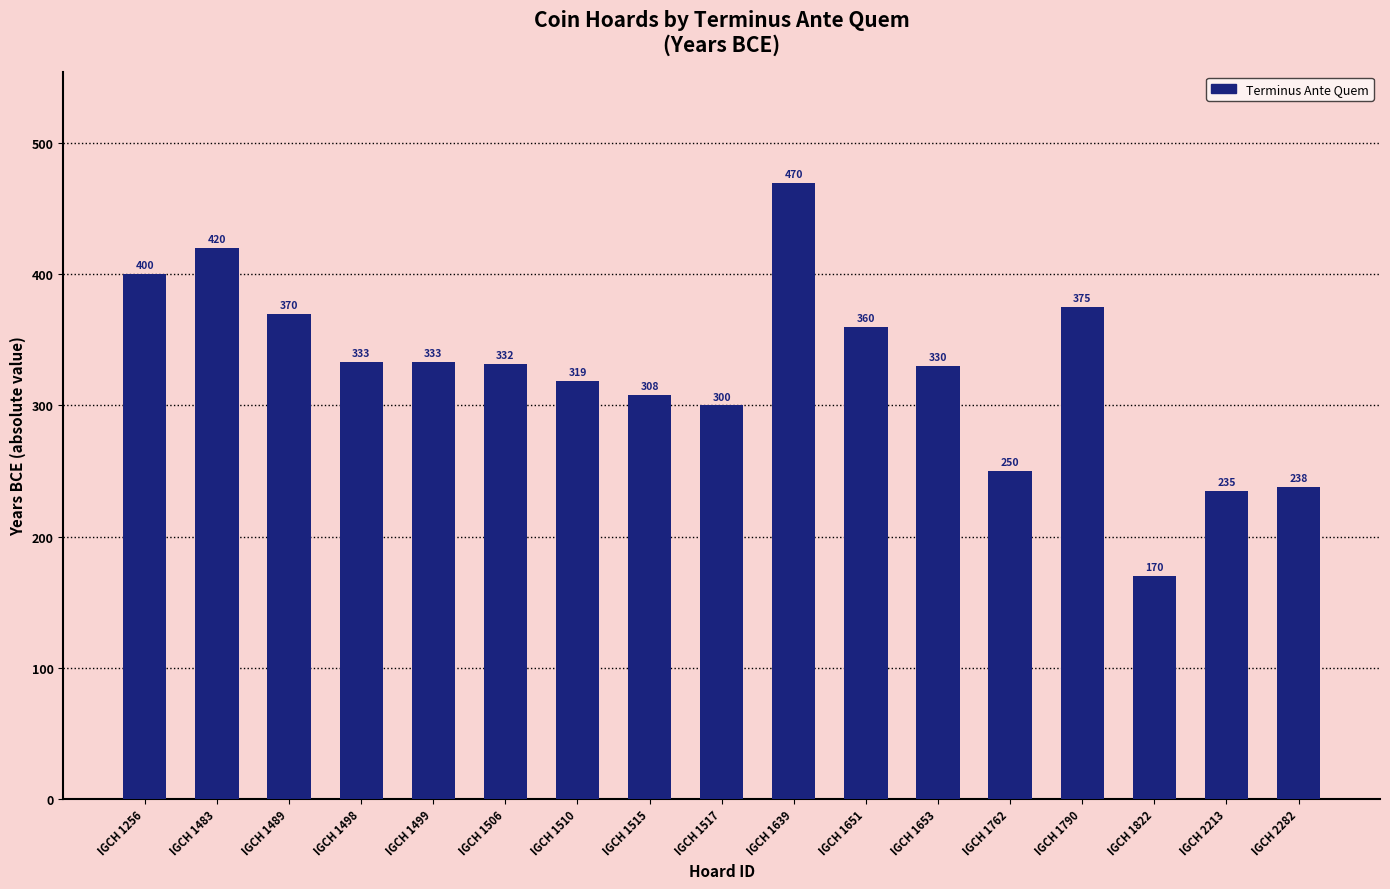

What is the maximum value shown in the chart?

470